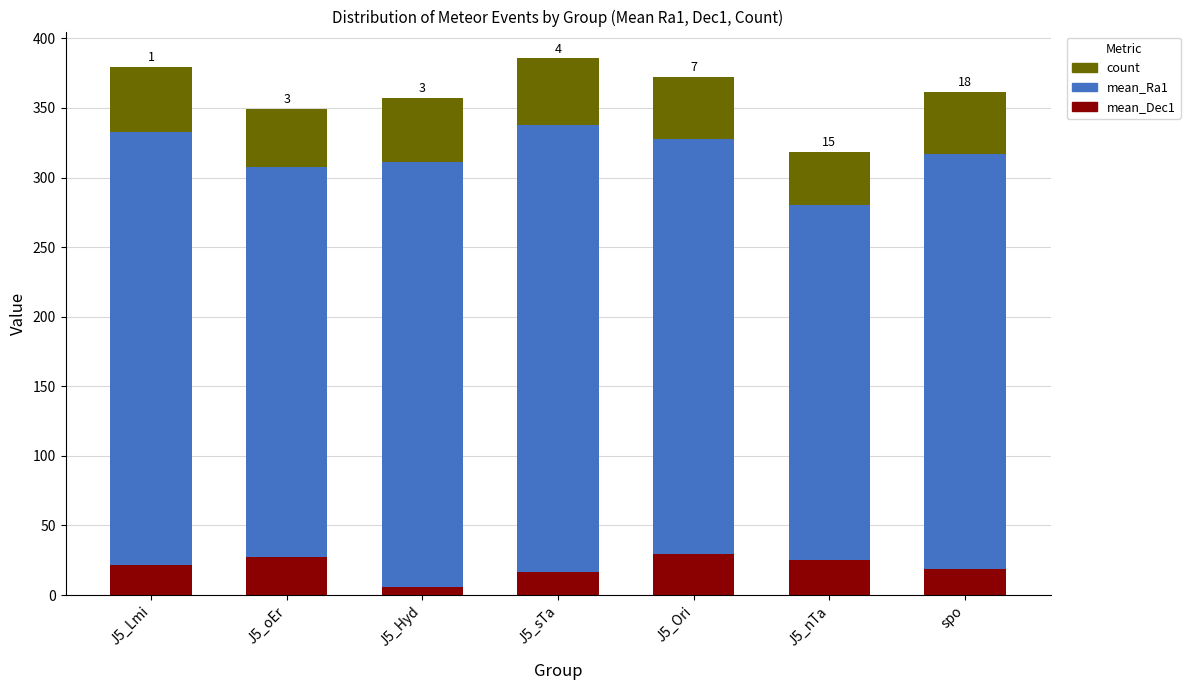

What is the total value across all series at J5_Hyd?

357.4